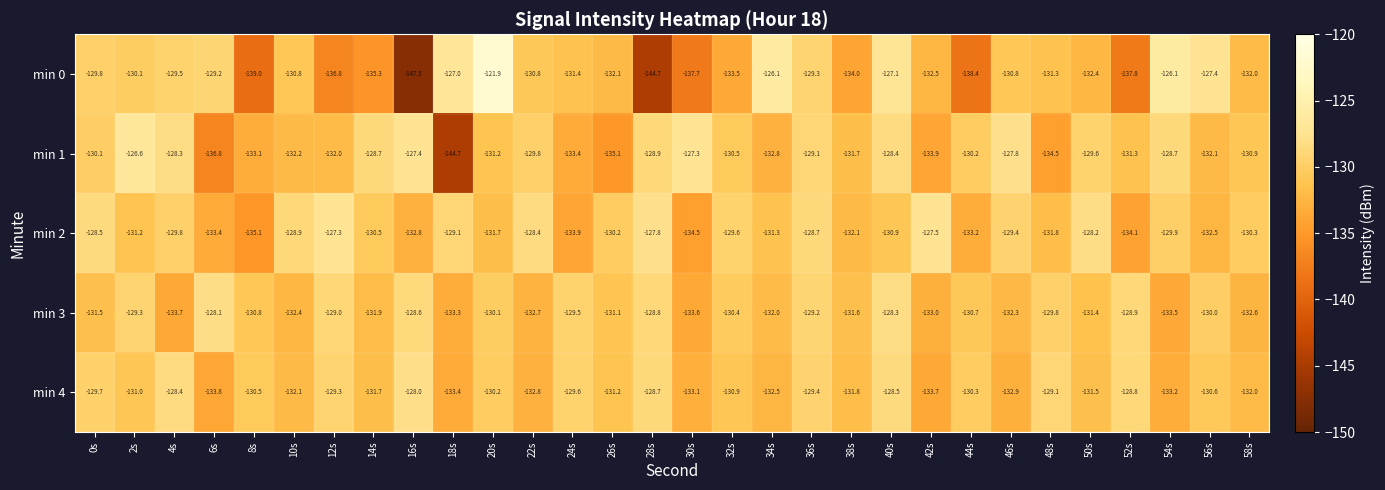

Where is min 0 nearest to the value -134?

38s